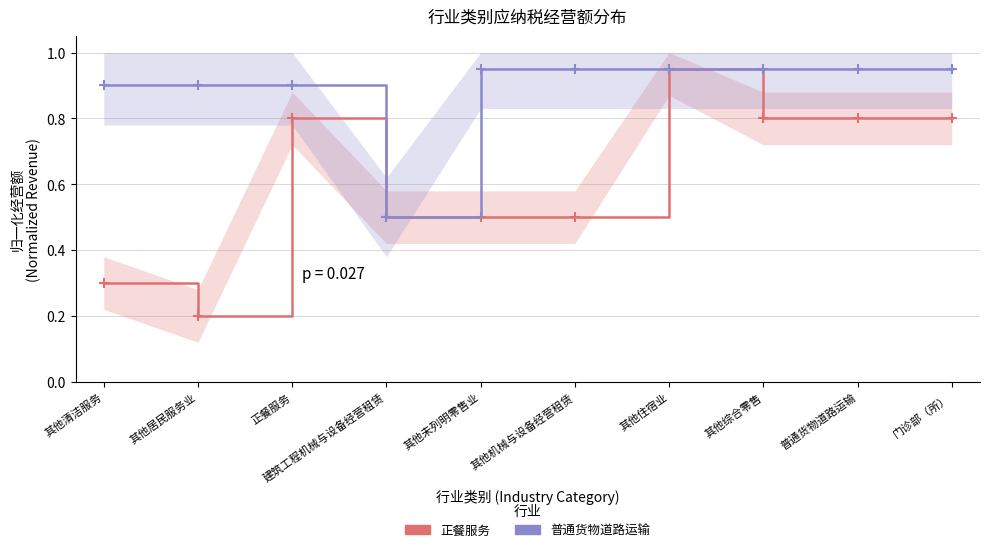

Where is the first local maximum for 正餐服务?

正餐服务